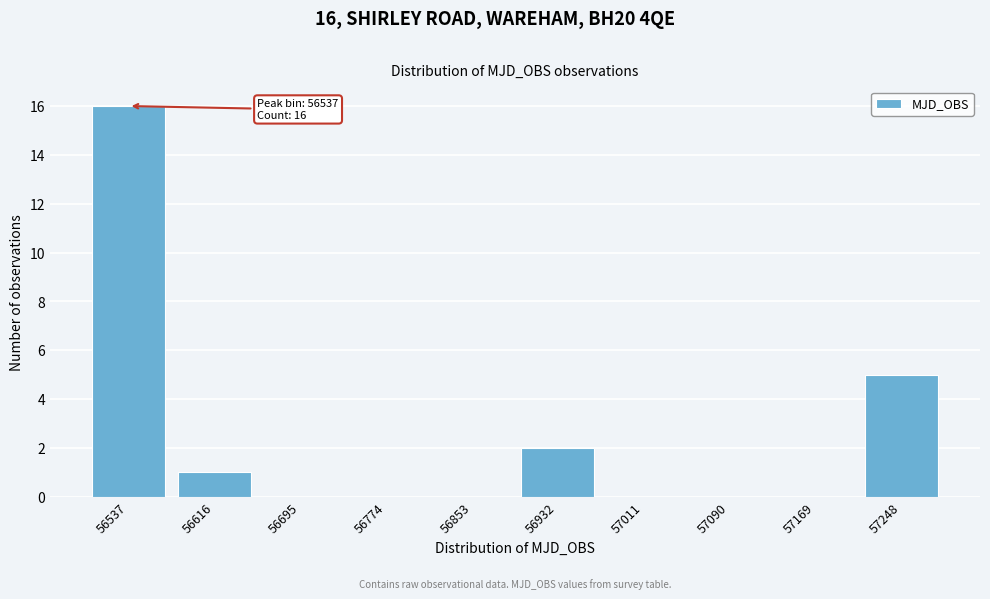

Reading right to left, what are all the values shown in this chart?

57248=5	57169=0	57090=0	57011=0	56932=2	56853=0	56774=0	56695=0	56616=1	56537=16